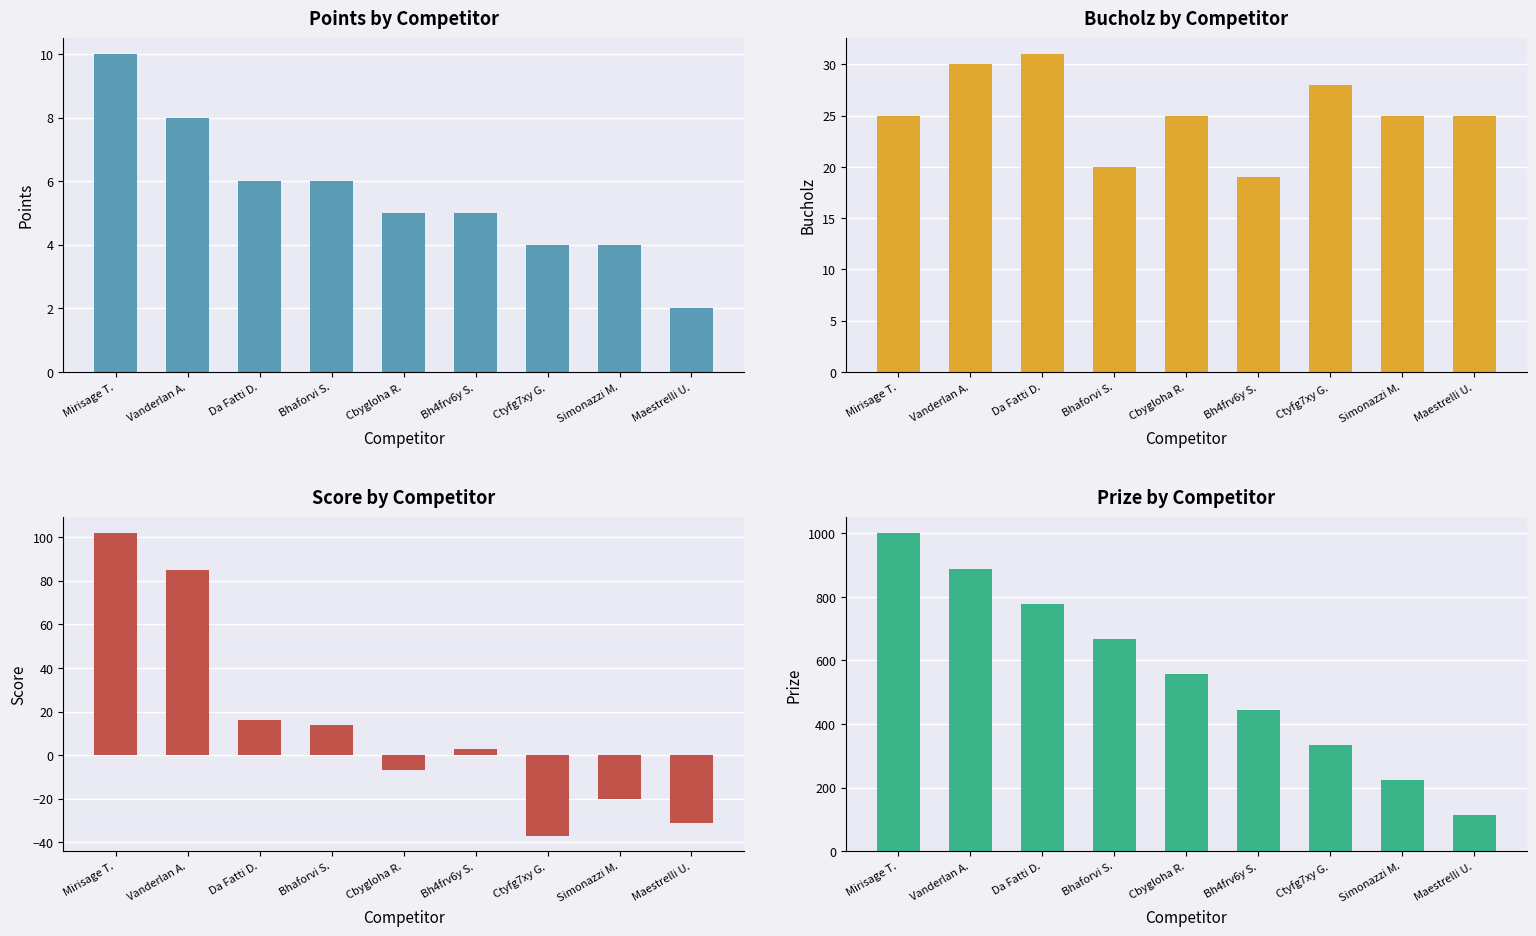

Reading right to left, list all the values displayed in this chart.

Points: Maestrelli U.=2	Simonazzi M.=4	Ctyfg7xy G.=4	Bh4frv6y S.=5	Cbygloha R.=5	Bhaforvi S.=6	Da Fatti D.=6	Vanderlan A.=8	Mirisage T.=10
Bucholz: Maestrelli U.=25	Simonazzi M.=25	Ctyfg7xy G.=28	Bh4frv6y S.=19	Cbygloha R.=25	Bhaforvi S.=20	Da Fatti D.=31	Vanderlan A.=30	Mirisage T.=25
Score: Maestrelli U.=-31	Simonazzi M.=-20	Ctyfg7xy G.=-37	Bh4frv6y S.=3	Cbygloha R.=-7	Bhaforvi S.=14	Da Fatti D.=16	Vanderlan A.=85	Mirisage T.=102
Prize: Maestrelli U.=112	Simonazzi M.=223	Ctyfg7xy G.=334	Bh4frv6y S.=445	Cbygloha R.=556	Bhaforvi S.=667	Da Fatti D.=778	Vanderlan A.=889	Mirisage T.=1000